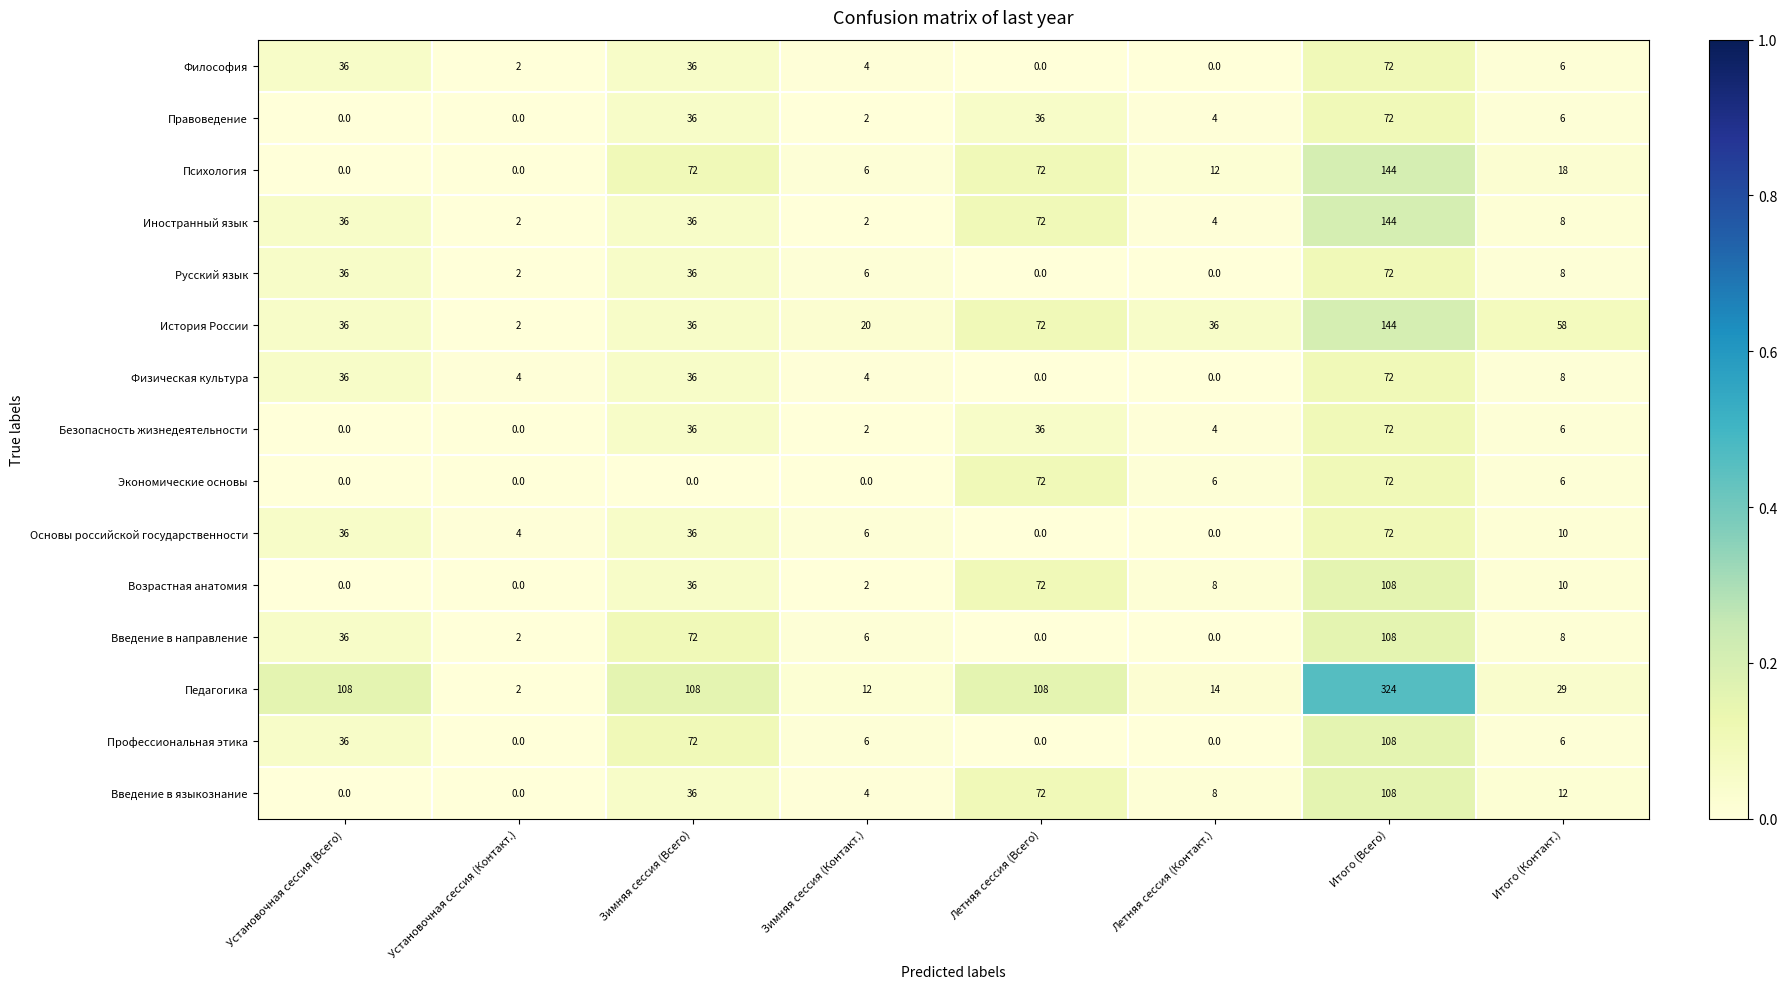

Where does the Профессиональная этика series first go above 6?

Установочная сессия (Всего)